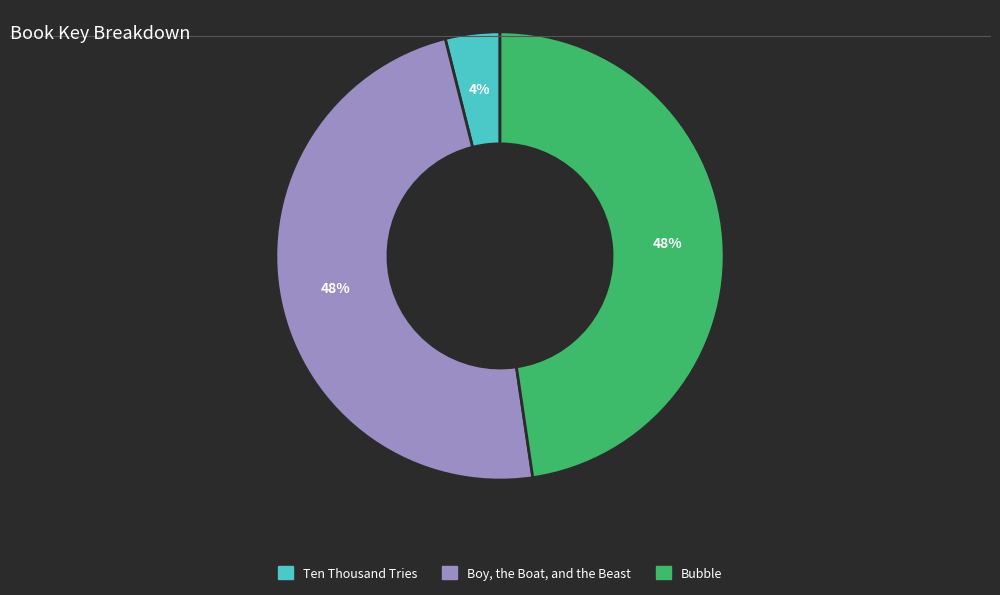

Approximately how many times larger is the value at Bubble compared to Boy, the Boat, and the Beast?

1.0